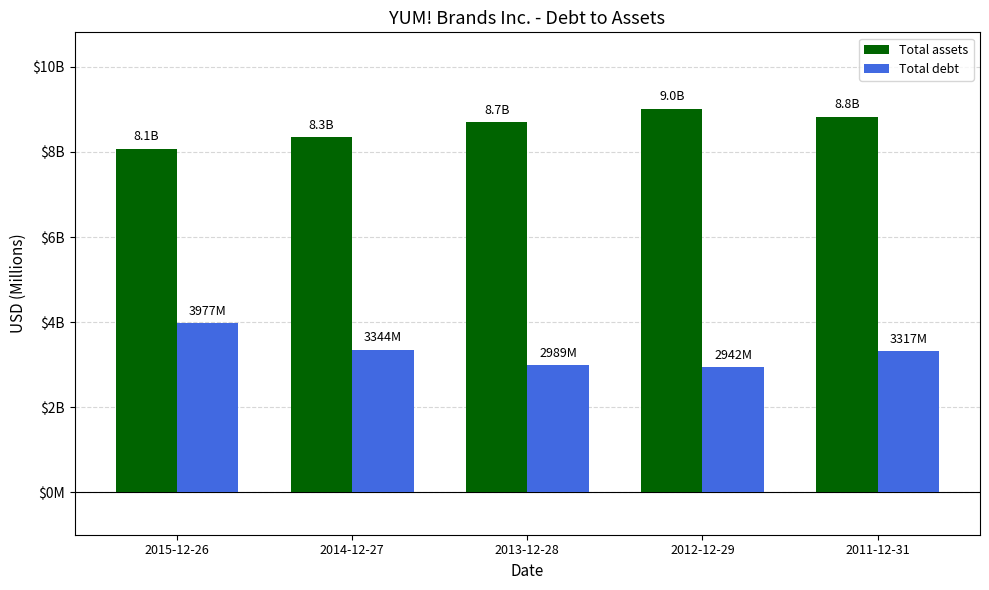

Between 2015-12-26 and 2012-12-29, which series saw the biggest shift?

Total debt